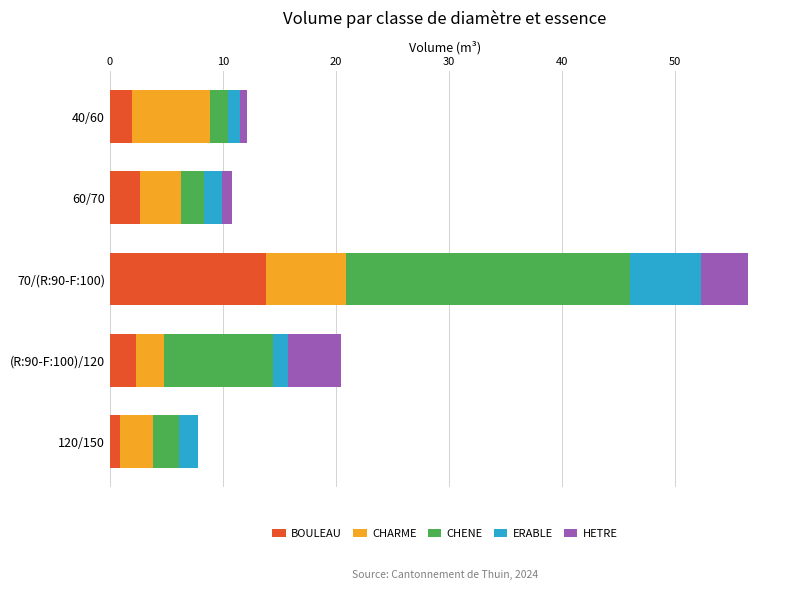

What is the sum of all BOULEAU values?

21.7